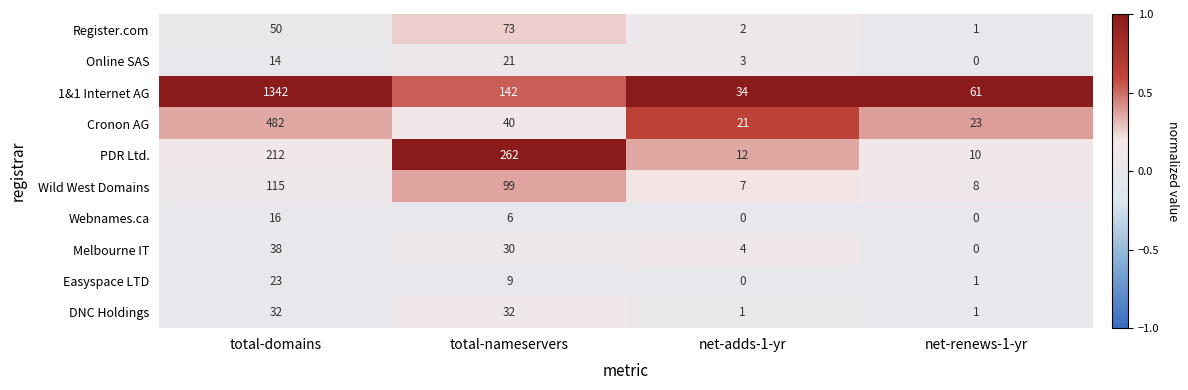

What is the difference between the second highest and second lowest values in the PDR Ltd. series?

200